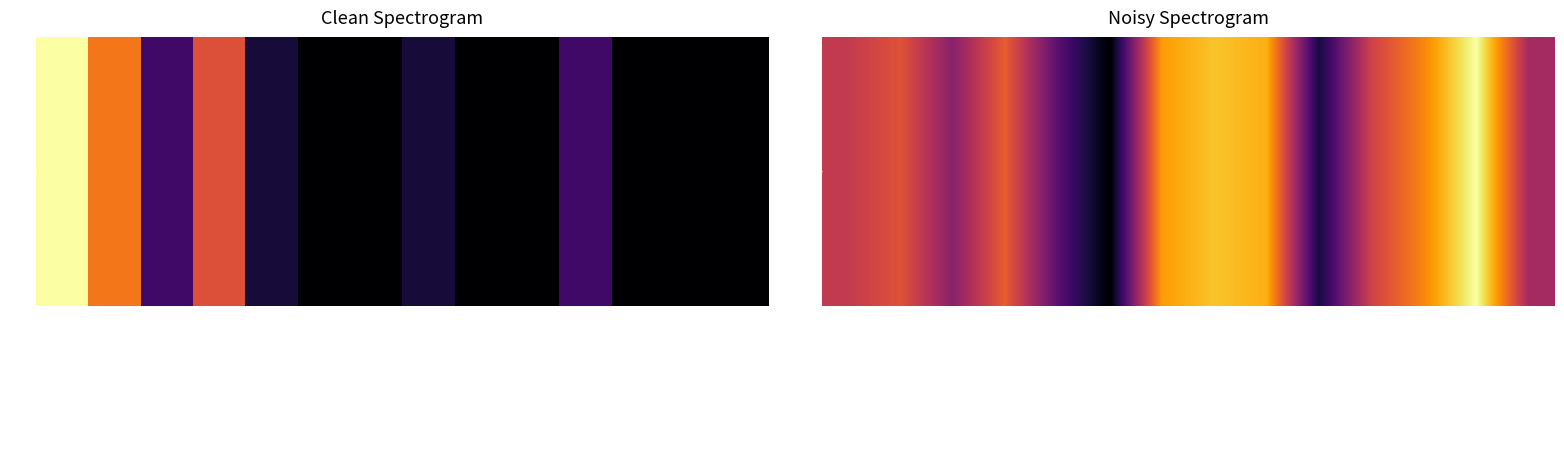

How many values are below 24?

7